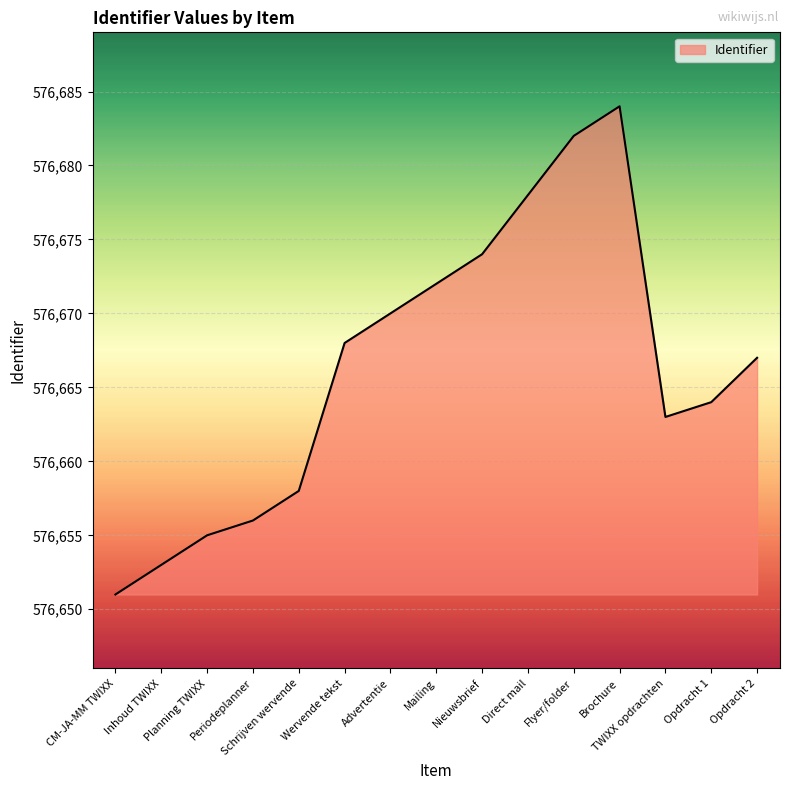

What is the minimum value shown in the chart?

576651